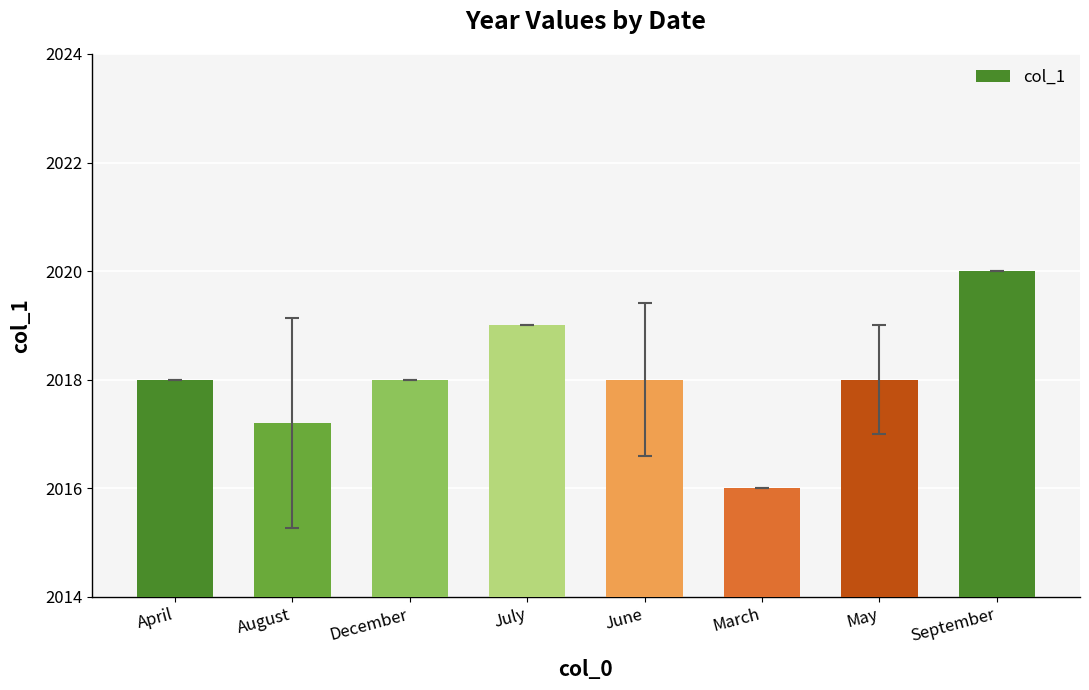

How many values are between 2018 and 2019?

5